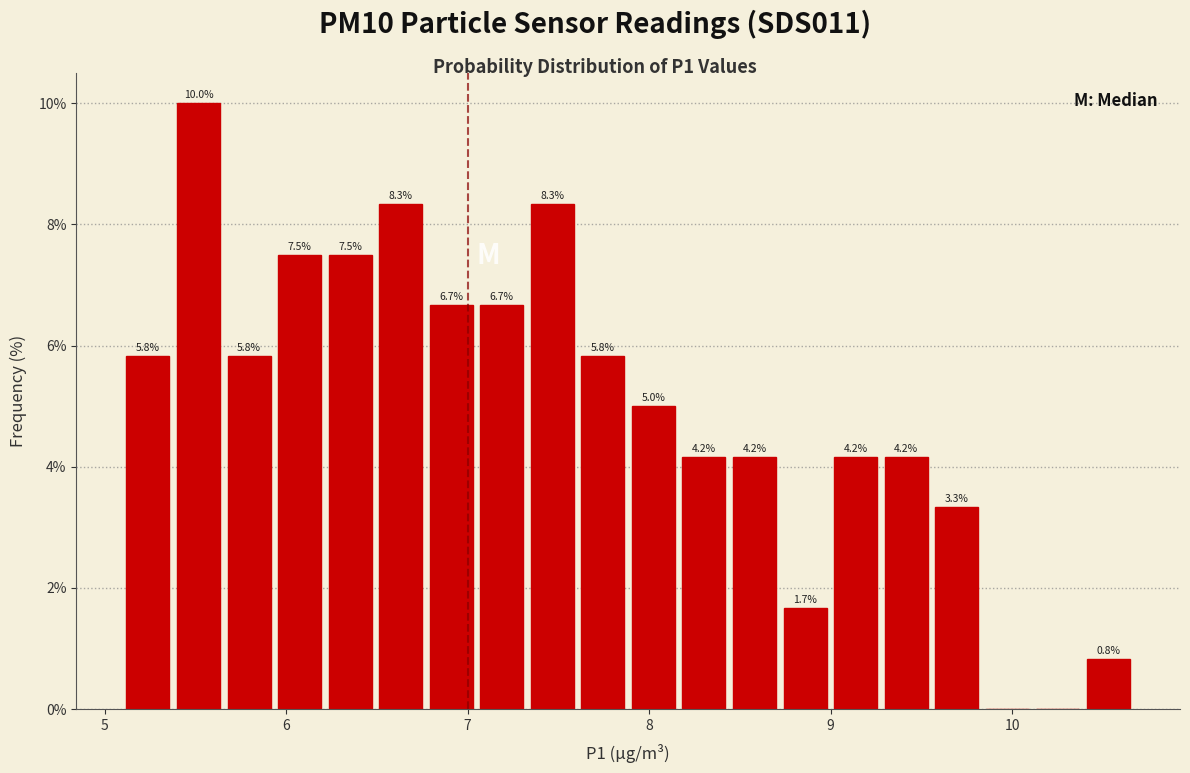

Read against the x-axis, roughly where is the centre of the tallest bar?

5.5